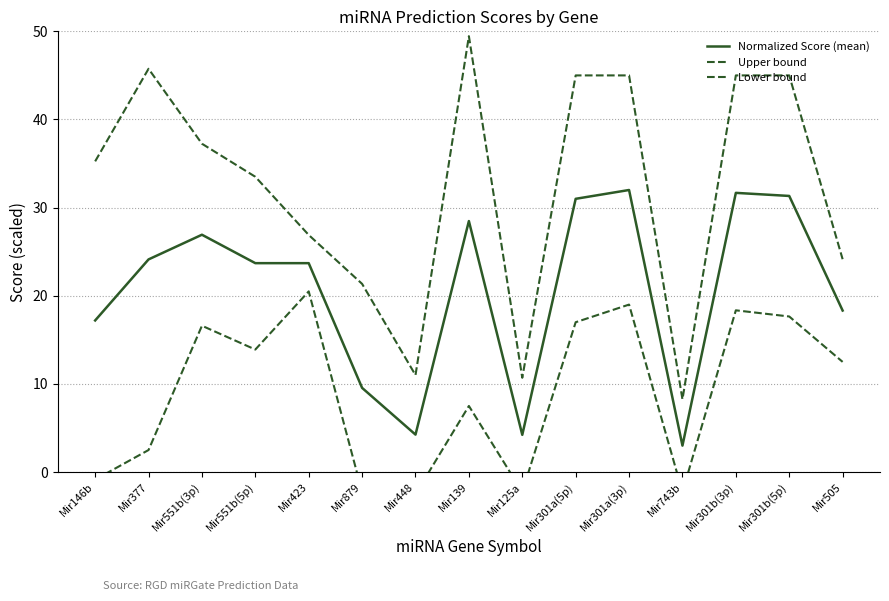

What is the label of the 3rd point from the right?

Mir301b(3p)